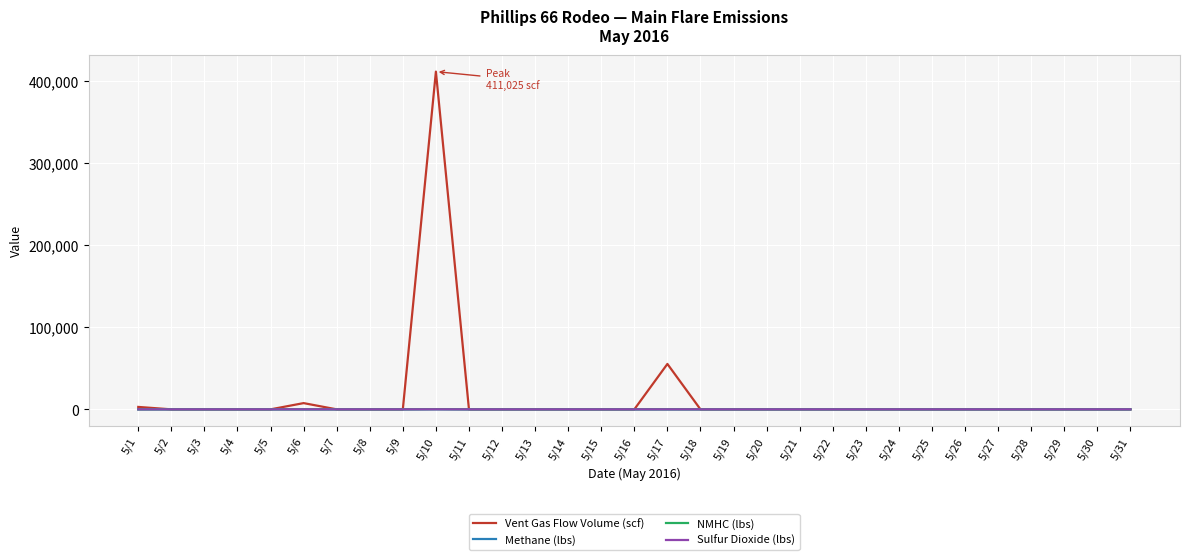

Which category has the highest value across all series?

5/10